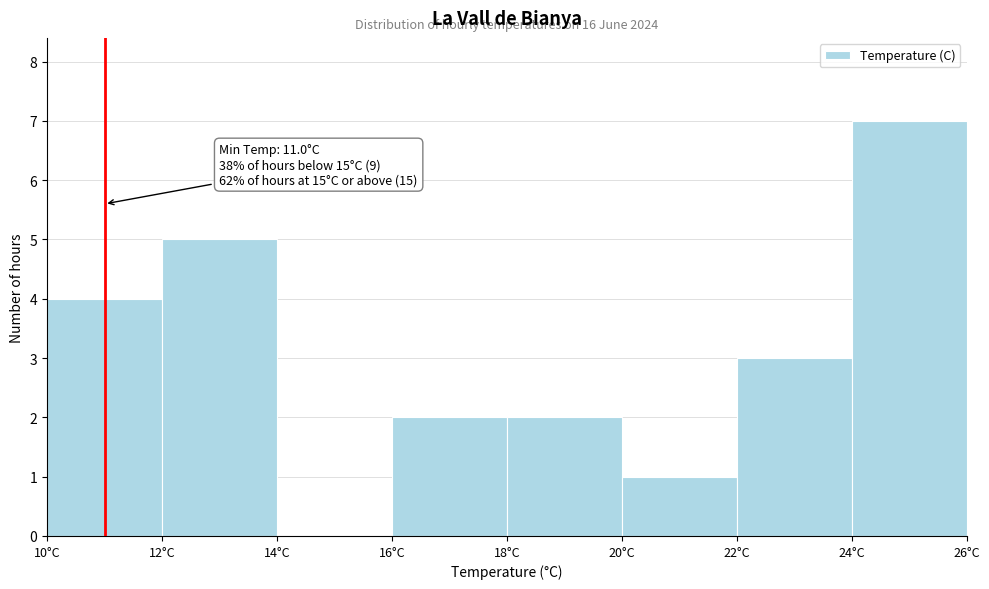

Over which range of the x-axis is the bar tallest?

24 to 26